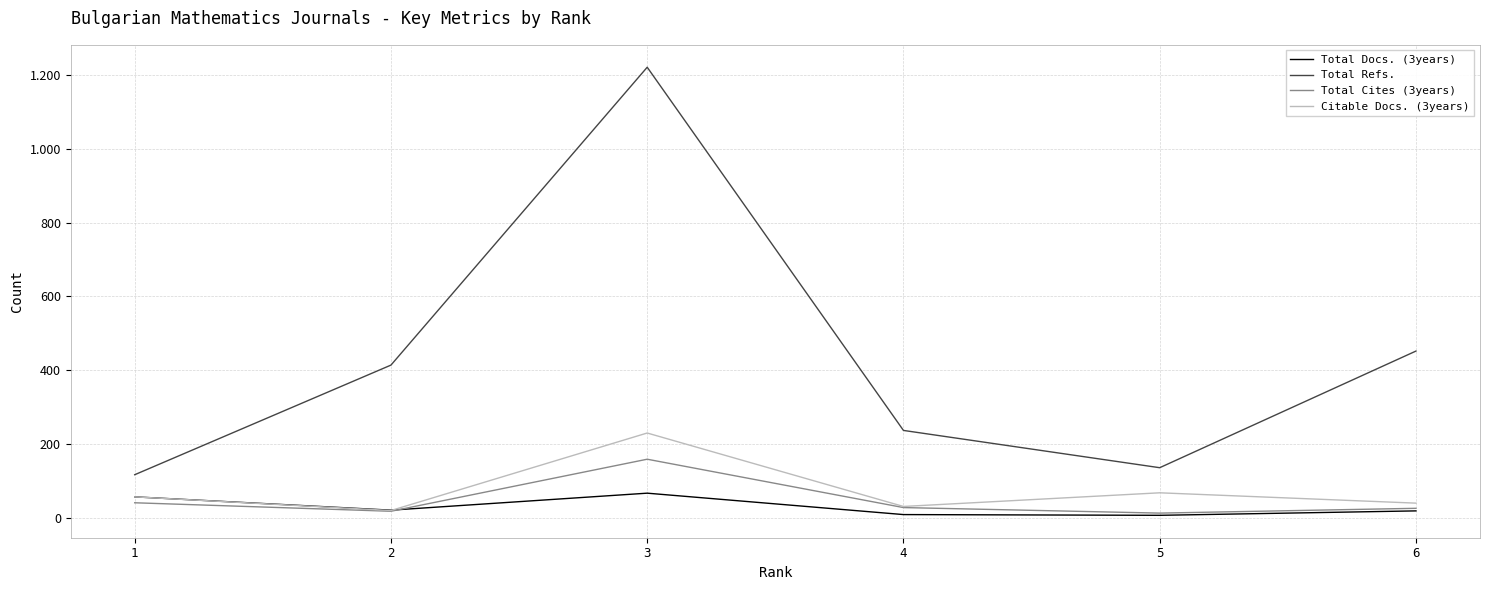

How many interior local peaks does the Total Docs. (3years) series have?

1